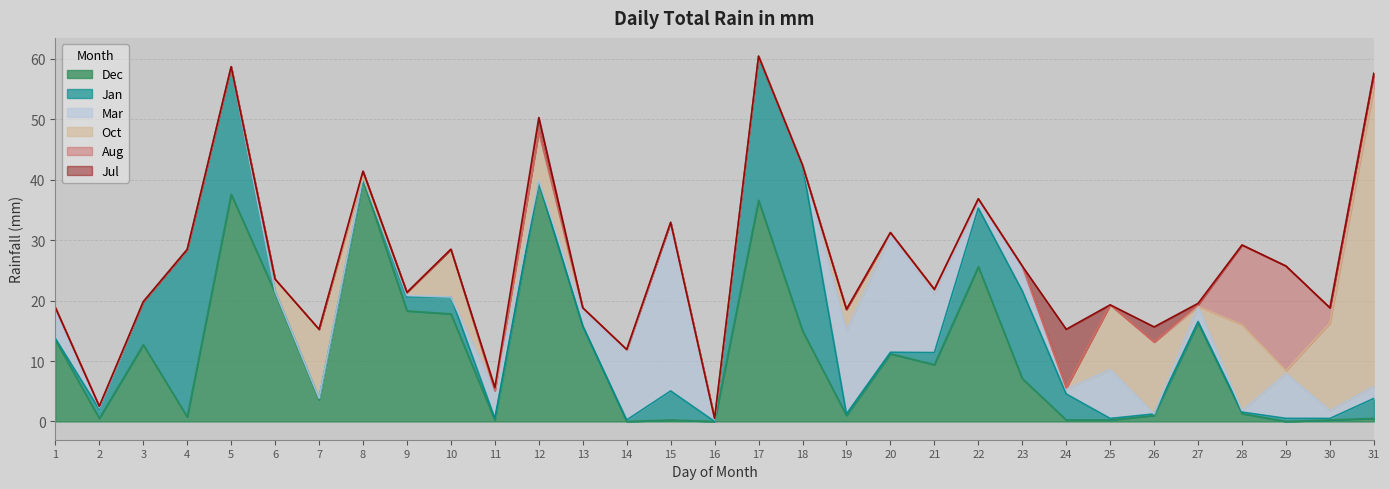

Reading right to left, list all the values displayed in this chart.

Dec: 31=0.5	30=0.2	29=0.0	28=1.3	27=16.3	26=1.0	25=0.2	24=0.2	23=7.1	22=25.6	21=9.4	20=11.2	19=1.0	18=15.0	17=36.6	16=0.0	15=0.2	14=0.0	13=15.8	12=39.4	11=0.2	10=17.8	9=18.3	8=39.9	7=3.6	6=21.3	5=37.6	4=0.8	3=12.7	2=0.5	1=13.5
Jan: 31=3.3	30=0.2	29=0.5	28=0.2	27=0.2	26=0.2	25=0.2	24=4.3	23=14.5	22=9.7	21=2.0	20=0.2	19=0.2	18=27.4	17=23.6	16=0.0	15=4.8	14=0.2	13=0.0	12=0.2	11=0.2	10=2.8	9=2.3	8=0.2	7=0.2	6=0.2	5=21.1	4=27.7	3=7.1	2=1.5	1=0.2
Mar: 31=2.0	30=1.3	29=7.4	28=0.2	27=2.5	26=0.0	25=8.1	24=0.8	23=3.6	22=1.3	21=9.7	20=19.3	19=13.7	18=0.0	17=0.2	16=0.2	15=27.9	14=11.4	13=2.5	12=0.2	11=4.6	10=0.0	9=0.2	8=0.2	7=0.0	6=0.0	5=0.0	4=0.0	3=0.0	2=0.2	1=4.6
Oct: 31=49.5	30=14.5	29=0.5	28=14.2	27=0.0	26=11.9	25=10.7	24=0.2	23=0.5	22=0.2	21=0.8	20=0.5	19=3.6	18=0.0	17=0.0	16=0.2	15=0.0	14=0.2	13=0.5	12=8.1	11=0.0	10=7.9	9=0.5	8=0.2	7=11.4	6=2.0	5=0.0	4=0.0	3=0.0	2=0.2	1=0.5
Aug: 31=2.3	30=2.5	29=17.3	28=13.2	27=0.2	26=0.0	25=0.0	24=0.0	23=0.0	22=0.0	21=0.0	20=0.0	19=0.0	18=0.0	17=0.0	16=0.0	15=0.0	14=0.0	13=0.0	12=0.0	11=0.0	10=0.0	9=0.0	8=0.8	7=0.0	6=0.0	5=0.0	4=0.0	3=0.0	2=0.0	1=0.0
Jul: 31=0.0	30=0.0	29=0.0	28=0.0	27=0.2	26=2.5	25=0.0	24=9.7	23=0.0	22=0.0	21=0.0	20=0.0	19=0.0	18=0.0	17=0.0	16=0.0	15=0.0	14=0.0	13=0.0	12=2.3	11=0.5	10=0.0	9=0.0	8=0.0	7=0.0	6=0.0	5=0.0	4=0.0	3=0.0	2=0.0	1=0.0